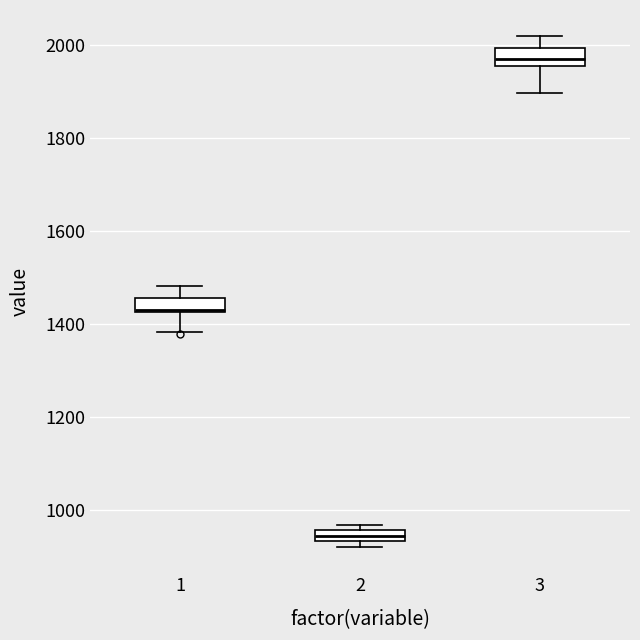

Where is the upper edge of the box at x = 2 on the y-axis? The values are not printed on the chart, so give them approximately, as read against the axis.

960